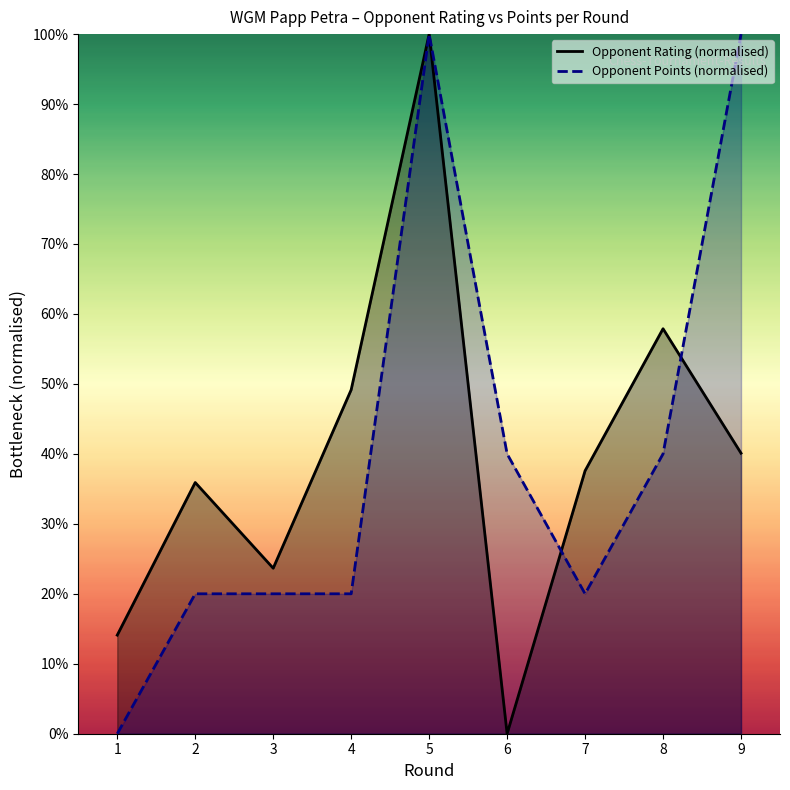

True or false: Opponent Points (normalised) and Opponent Rating (normalised) intersect in this chart.

True